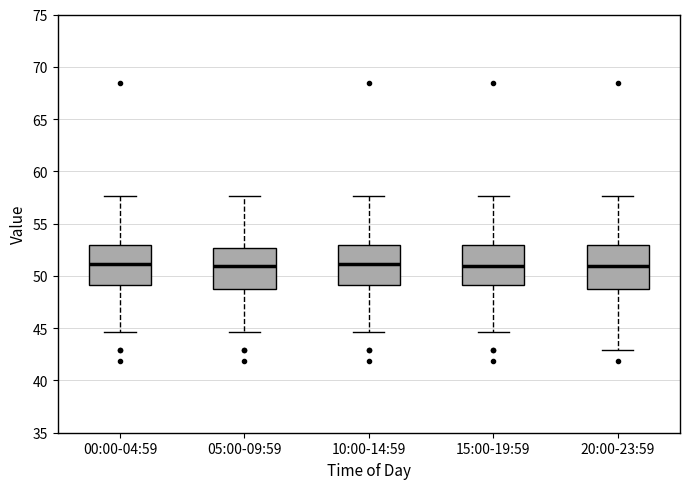

Reading left to right, transcribe this box plot: for each box, give where its median line is, the range the box spans, and where its two whiskers end, as read against the y-axis. The values are not printed on the chart, so give them approximately, as read against the axis.

00:00-04:59: median 51.0, box 49.0 to 53.0, whiskers 44.5 to 57.5
05:00-09:59: median 51.0, box 49.0 to 52.5, whiskers 44.5 to 57.5
10:00-14:59: median 51.0, box 49.0 to 53.0, whiskers 44.5 to 57.5
15:00-19:59: median 51.0, box 49.0 to 53.0, whiskers 44.5 to 57.5
20:00-23:59: median 51.0, box 49.0 to 53.0, whiskers 43.0 to 57.5